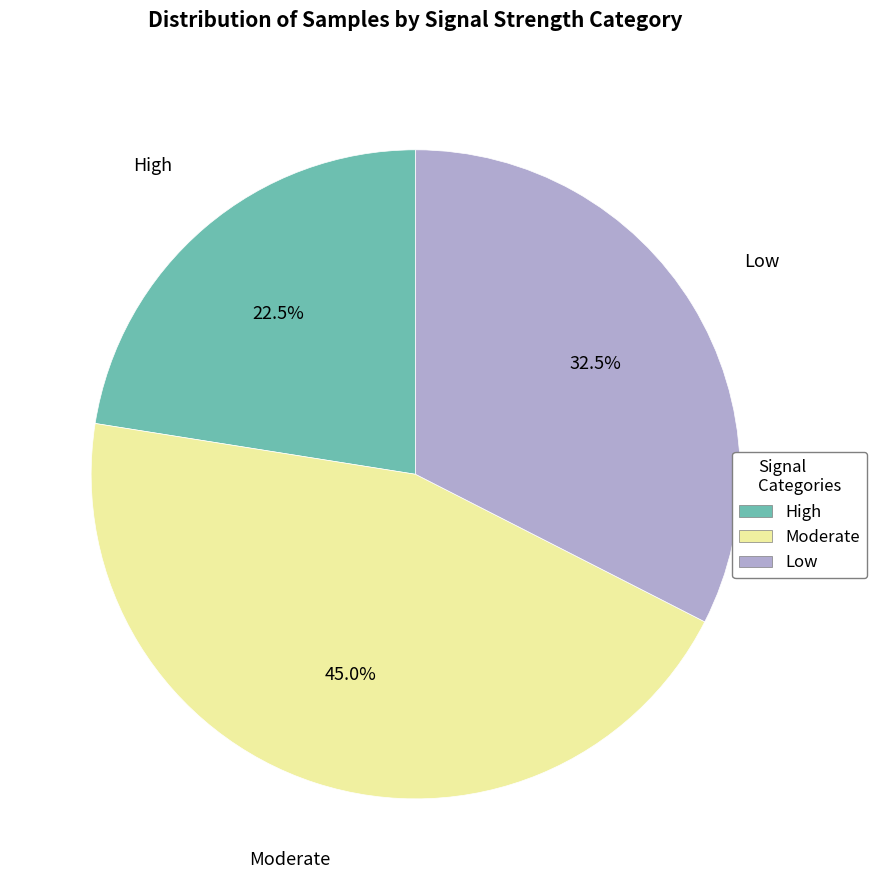

How many slices are in this pie chart?

3